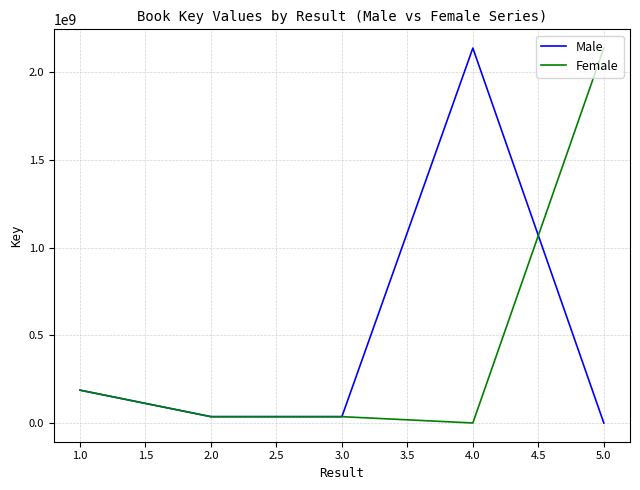

Count the number of data series in this chart.

2